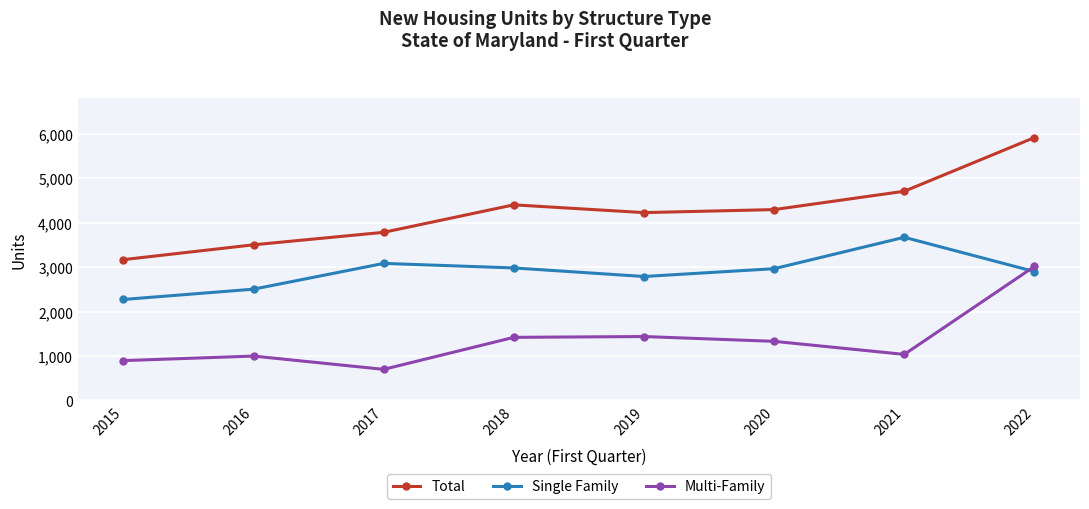

True or false: Single Family and Total intersect in this chart.

False